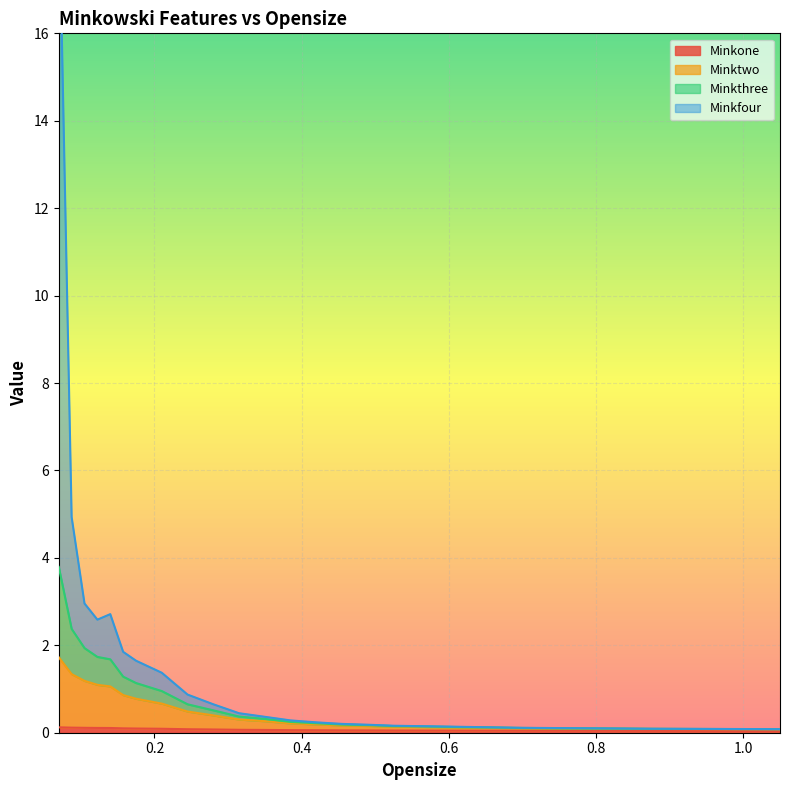

Reading left to right, list all the values displayed in this chart.

Minkone: 0.07=0.1	0.0875=0.1	0.105=0.1	0.1225=0.1	0.14=0.1	0.1575=0.1	0.175=0.1	0.21=0.1	0.245=0.1	0.28=0.1	0.315=0.1	0.35=0.1	0.385=0.1	0.42=0.1	0.455=0.1	0.49=0.1	0.525=0.1	0.7=0.0	0.875=0.0	1.05=0.0
Minktwo: 0.07=1.7	0.0875=1.3	0.105=1.2	0.1225=1.1	0.14=1.1	0.1575=0.9	0.175=0.8	0.21=0.7	0.245=0.5	0.28=0.4	0.315=0.3	0.35=0.3	0.385=0.2	0.42=0.2	0.455=0.2	0.49=0.2	0.525=0.1	0.7=0.1	0.875=0.1	1.05=0.1
Minkthree: 0.07=3.8	0.0875=2.4	0.105=1.9	0.1225=1.7	0.14=1.7	0.1575=1.3	0.175=1.1	0.21=1.0	0.245=0.7	0.28=0.5	0.315=0.4	0.35=0.3	0.385=0.2	0.42=0.2	0.455=0.2	0.49=0.2	0.525=0.2	0.7=0.1	0.875=0.1	1.05=0.1
Minkfour: 0.07=19.4	0.0875=4.9	0.105=3.0	0.1225=2.6	0.14=2.7	0.1575=1.8	0.175=1.6	0.21=1.4	0.245=0.9	0.28=0.7	0.315=0.4	0.35=0.4	0.385=0.3	0.42=0.2	0.455=0.2	0.49=0.2	0.525=0.2	0.7=0.1	0.875=0.1	1.05=0.1